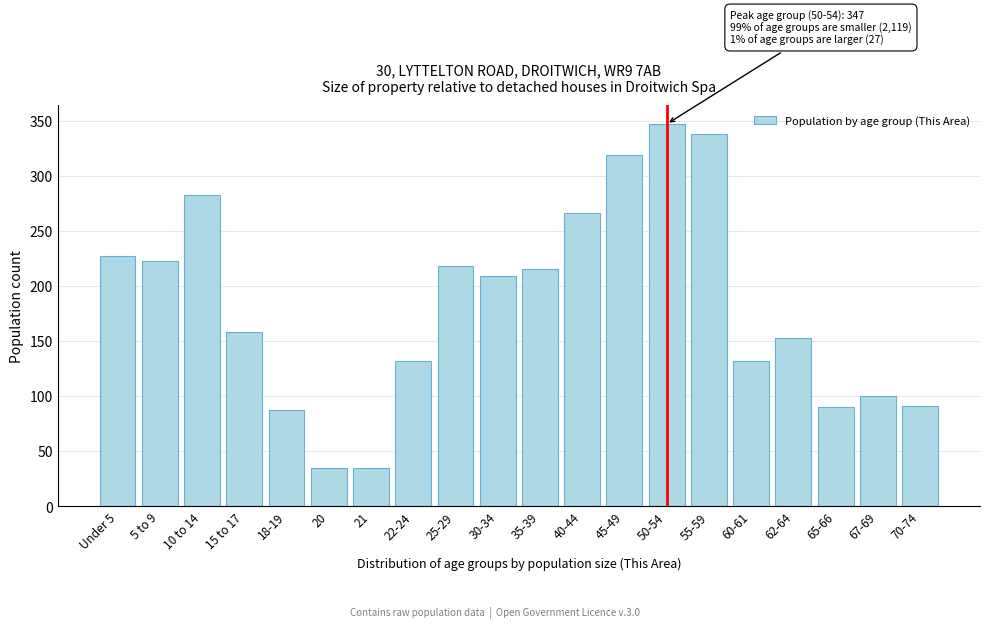

What is the change in value from 25-29 to 50-54?

+129